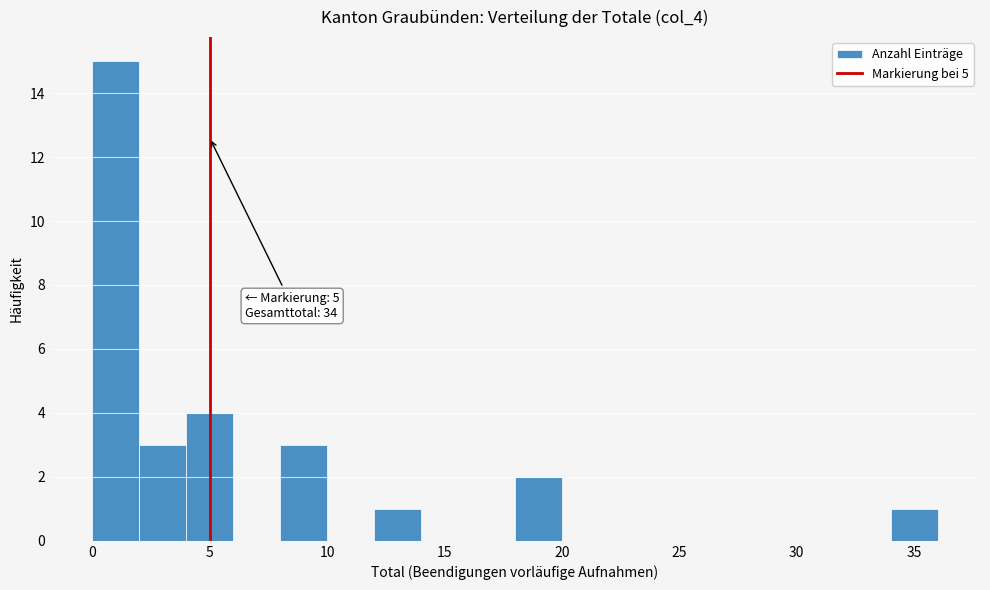

Over which range of the x-axis is the bar tallest?

0 to 2